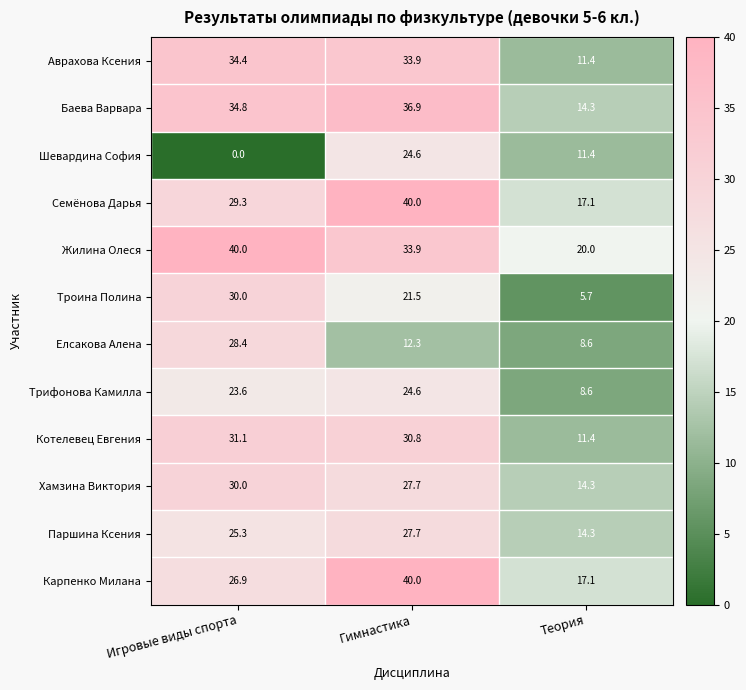

At which category is the sum across all series the highest?

Гимнастика